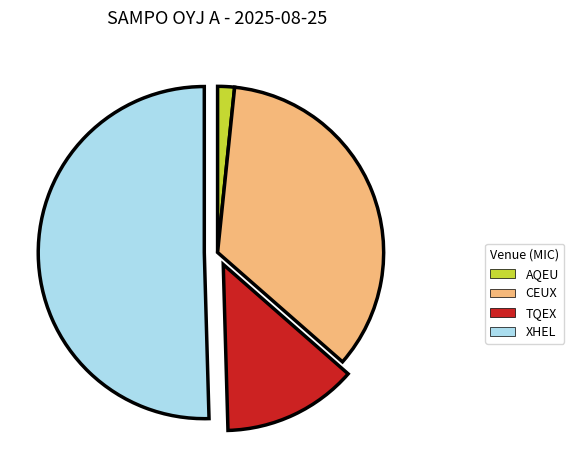

How many segments does this pie chart have?

4